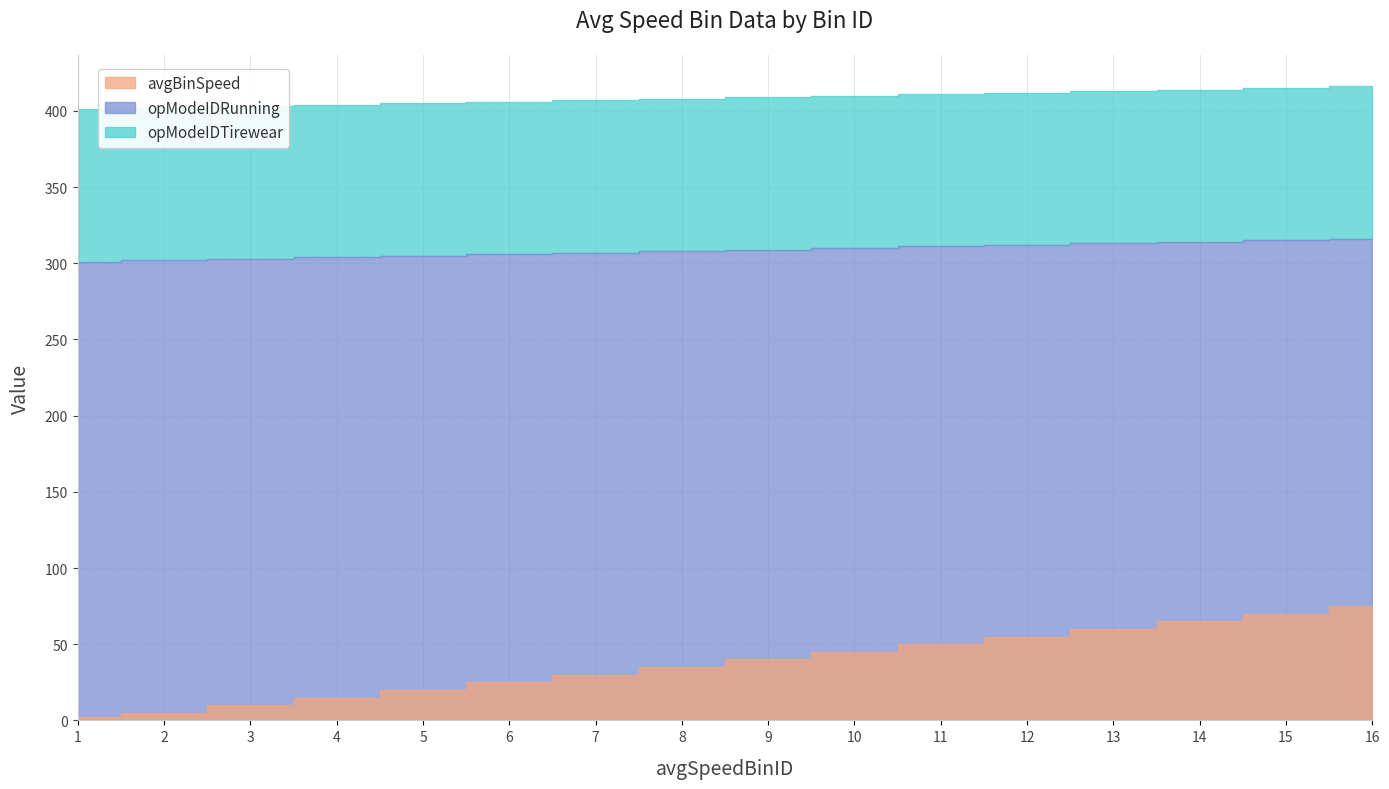

Is it true that opModeIDTirewear equals 595.2 at 3?

False